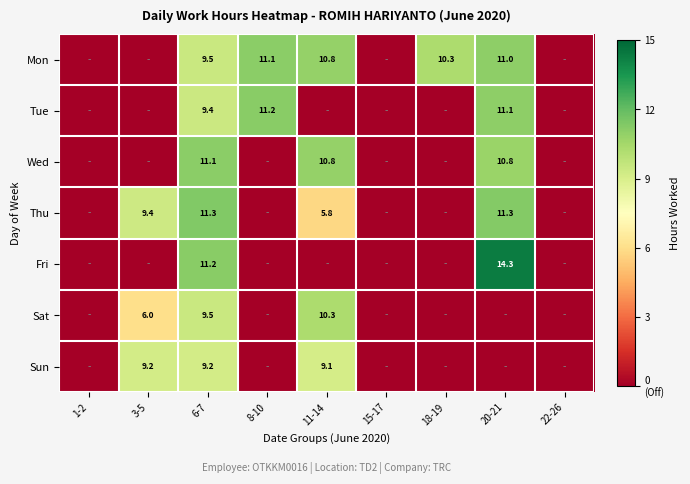

What is the total value across all series at 6-7?

71.2